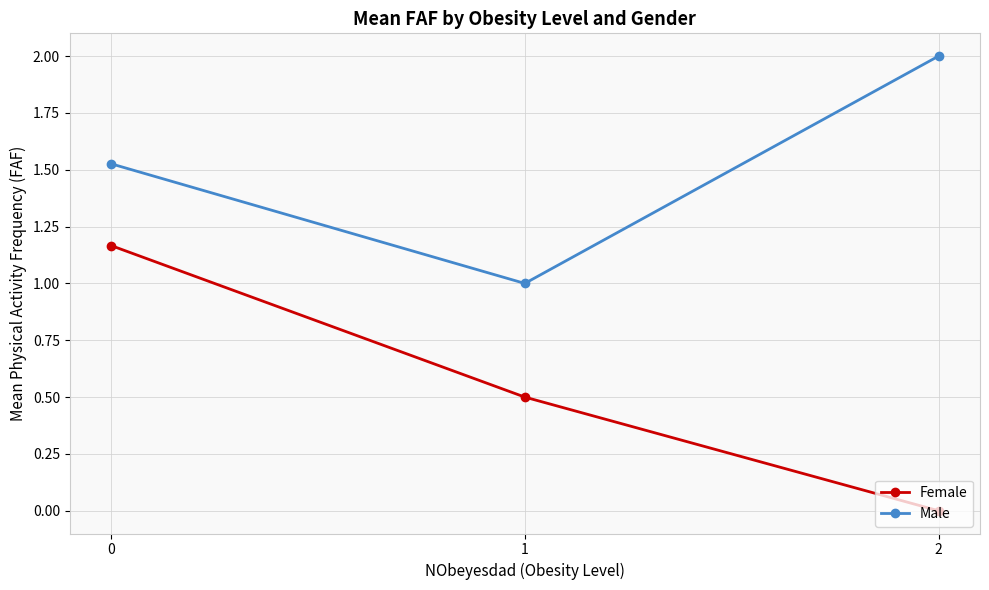

Is it true that Male equals 2.0 at 2?

True